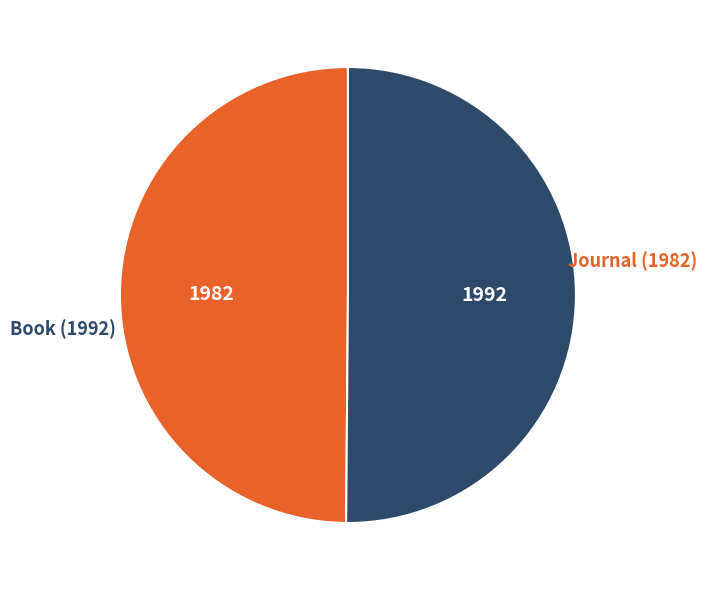

To the nearest percent, what is the combined percentage of Book (1992) and Journal (1982)?

100%